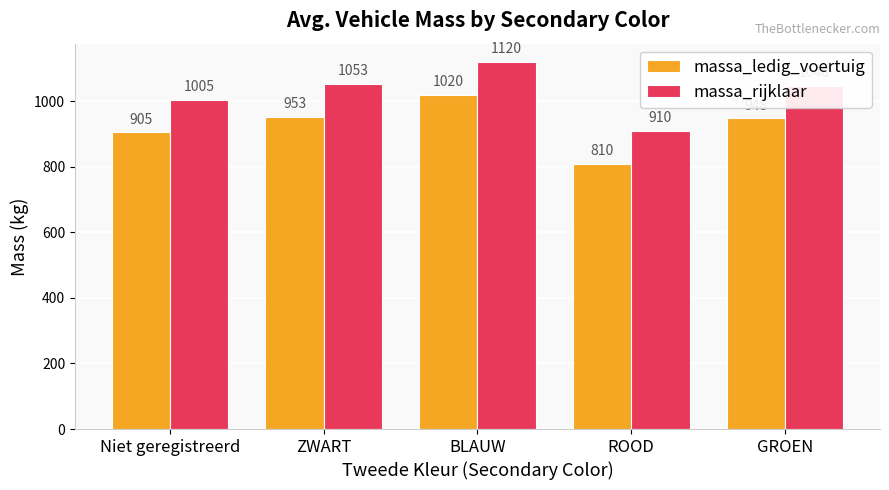

Where is massa_ledig_voertuig nearest to the value 915?

Niet geregistreerd